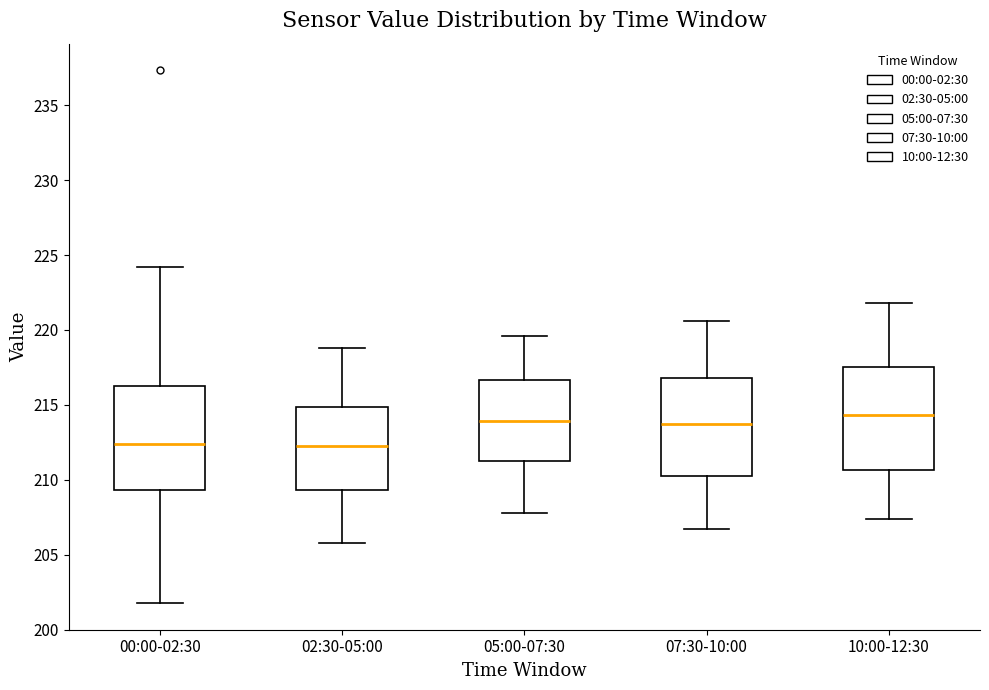

Where is the lower edge of the box for 00:00-02:30 on the y-axis? The values are not printed on the chart, so give them approximately, as read against the axis.

209.5